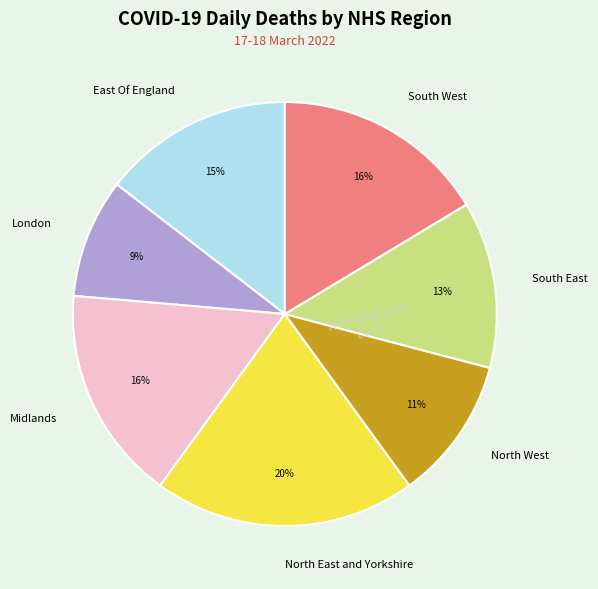

Is the sum of South East and East Of England greater than half?

No